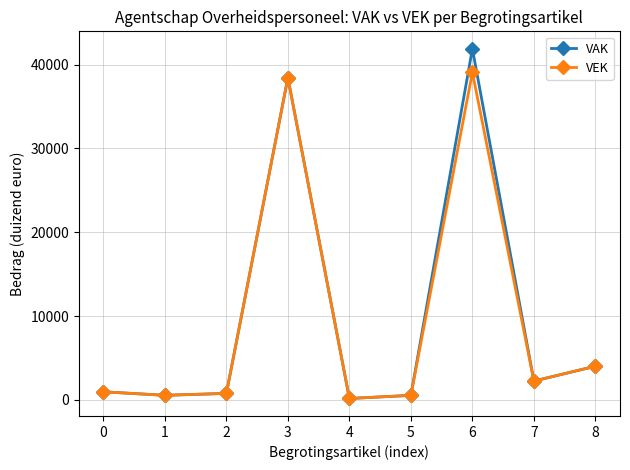

How many interior local valleys does the VAK series have?

3